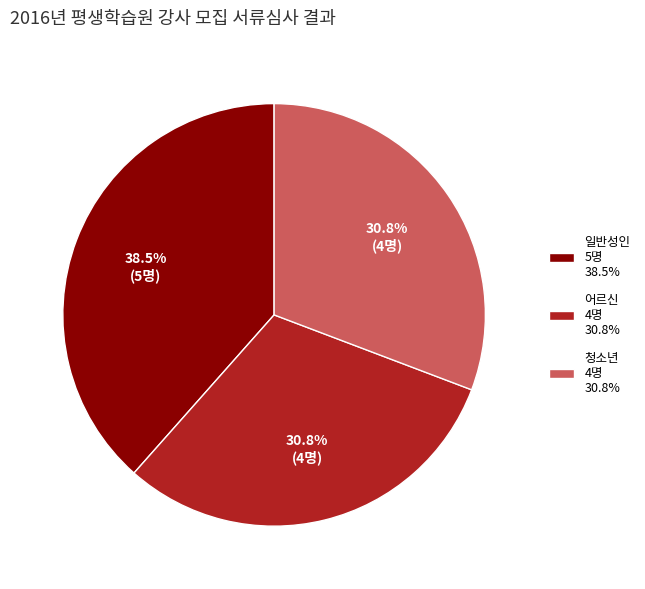

Is 어르신 the majority of the pie?

No